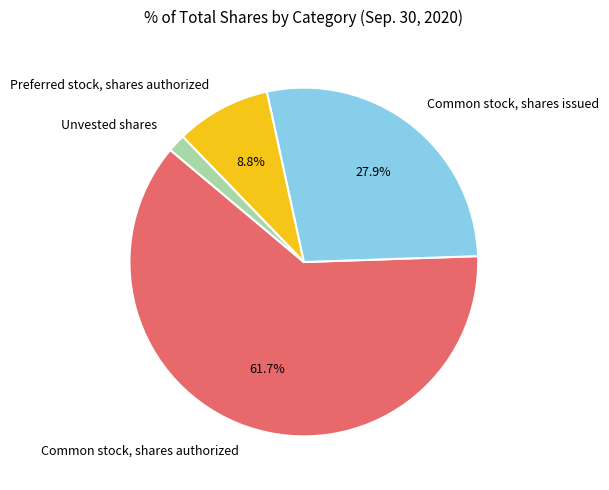

Count the number of slices in the pie.

4